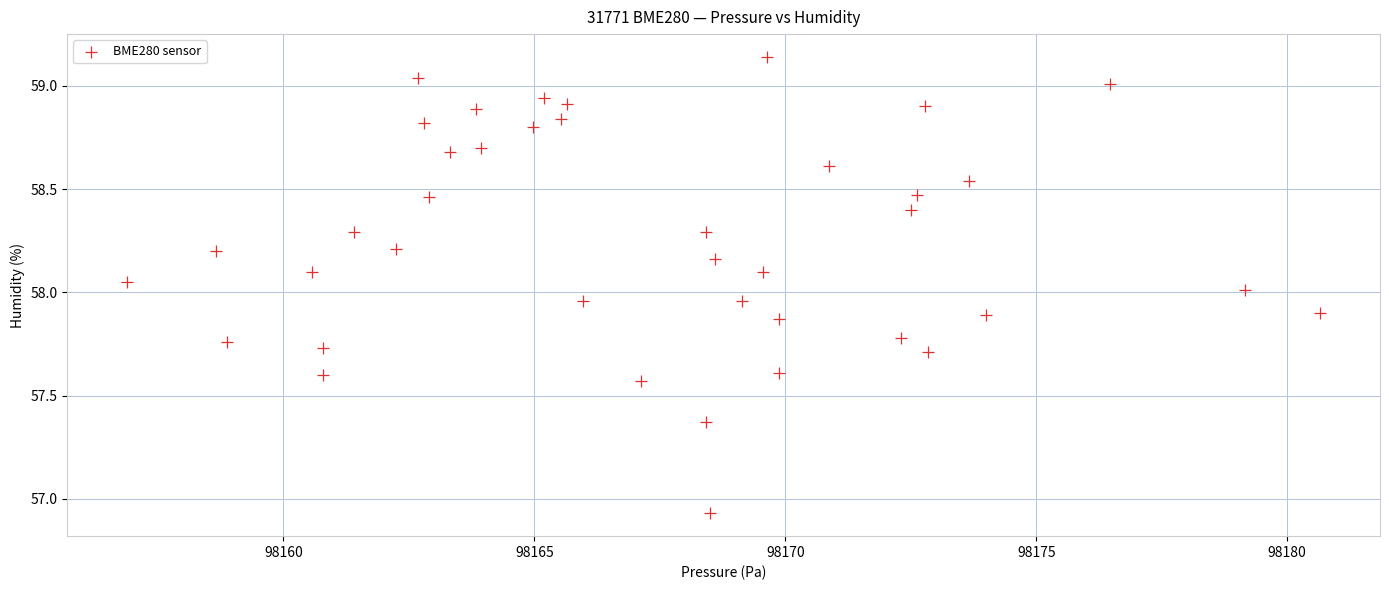

What is the range of Y values (max minus min)?

2.2